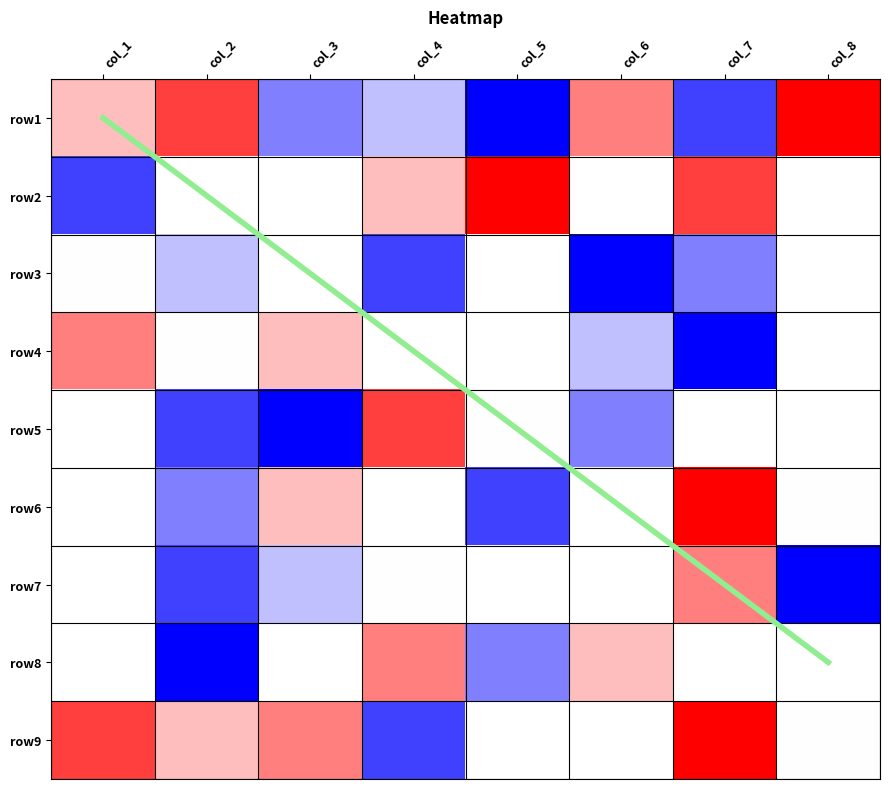

List the series in order of their peak value, lowest first.

row3, diagonal, row4, row1, row2, row5, row6, row7, row8, row9